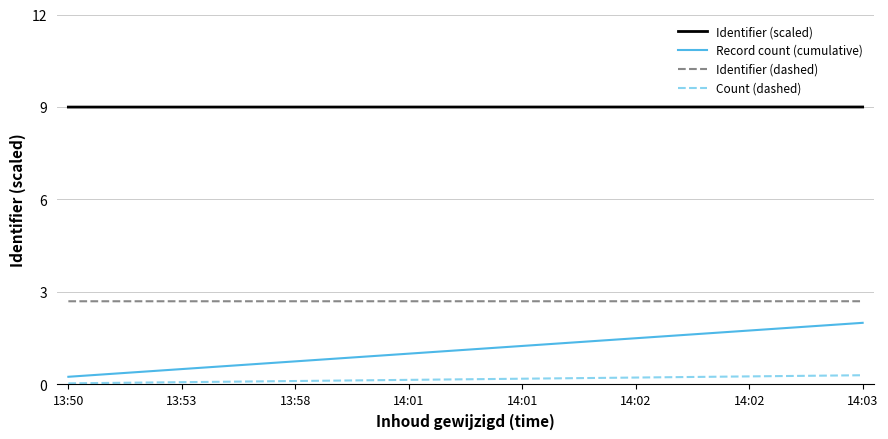

What are all the series names shown in the legend?

Identifier (scaled), Record count (cumulative), Identifier (dashed), Count (dashed)